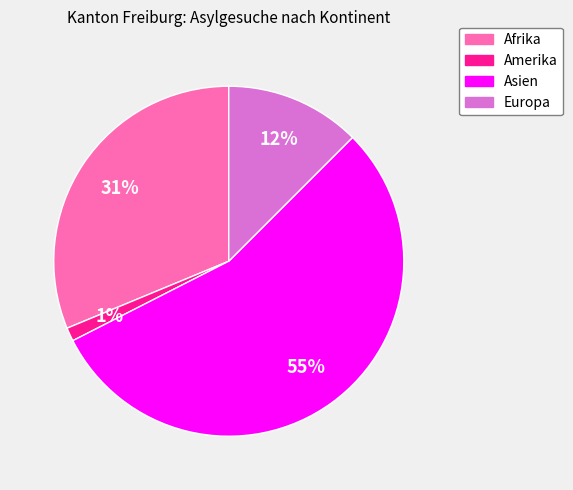

Which category has the smallest portion of the pie?

Amerika